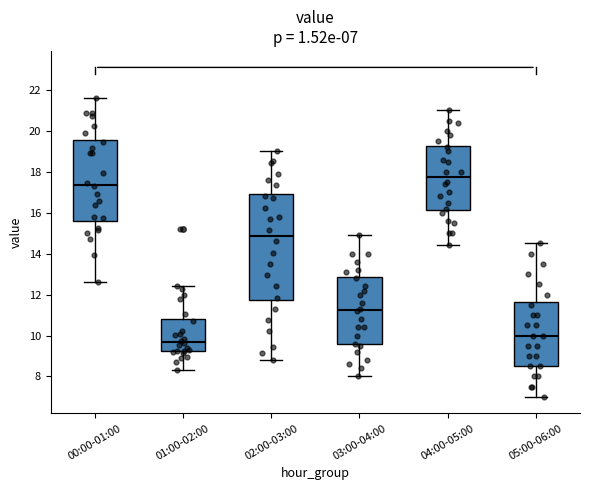

Which box has the lowest median line?

01:00-02:00